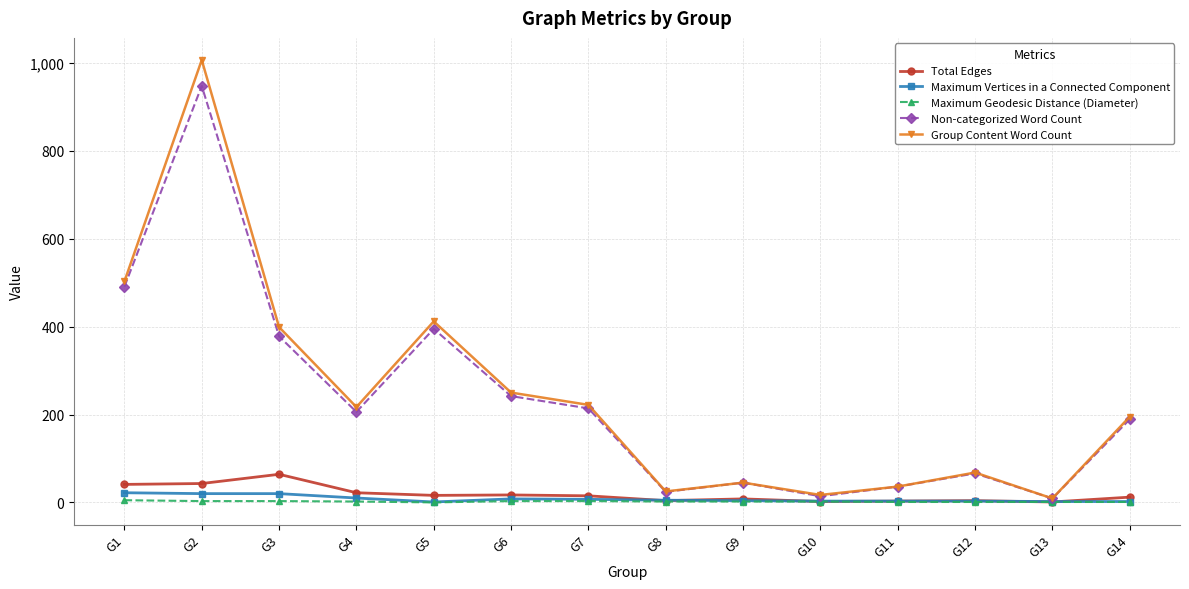

What is the highest value of the Group Content Word Count series?

1007